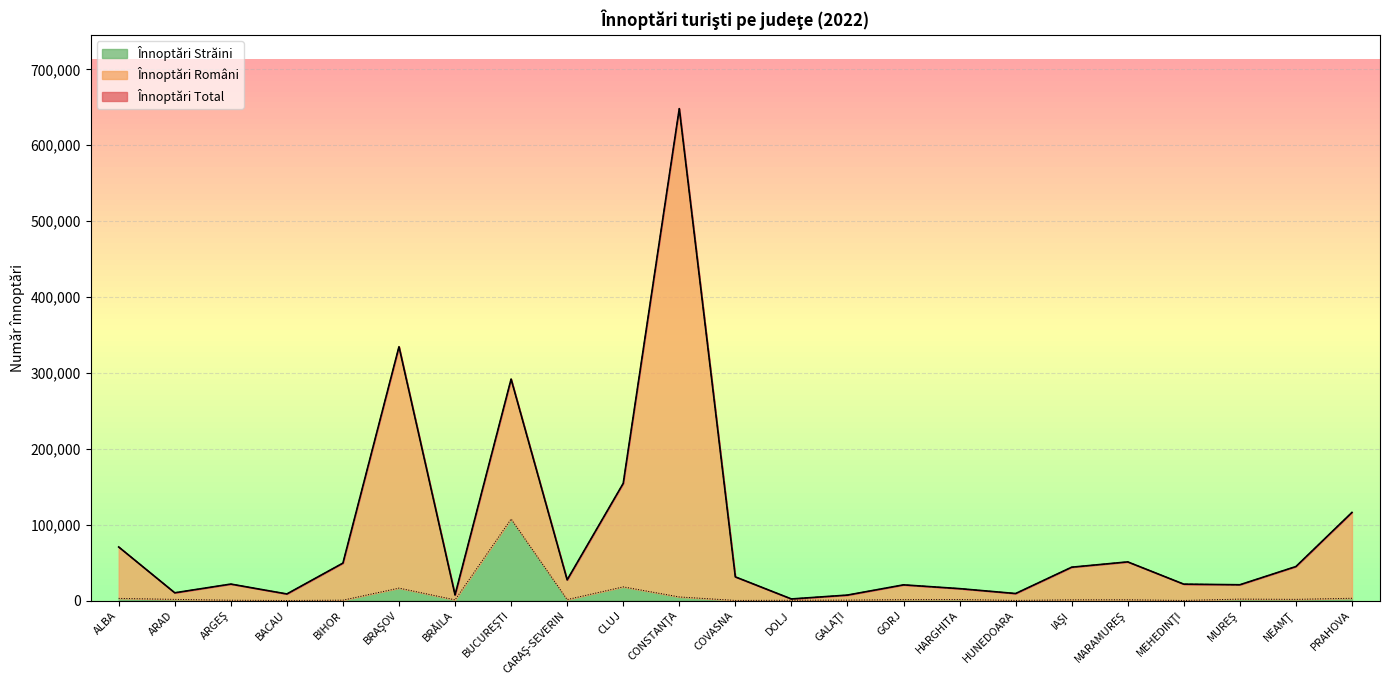

How many lines are shown in the chart?

3